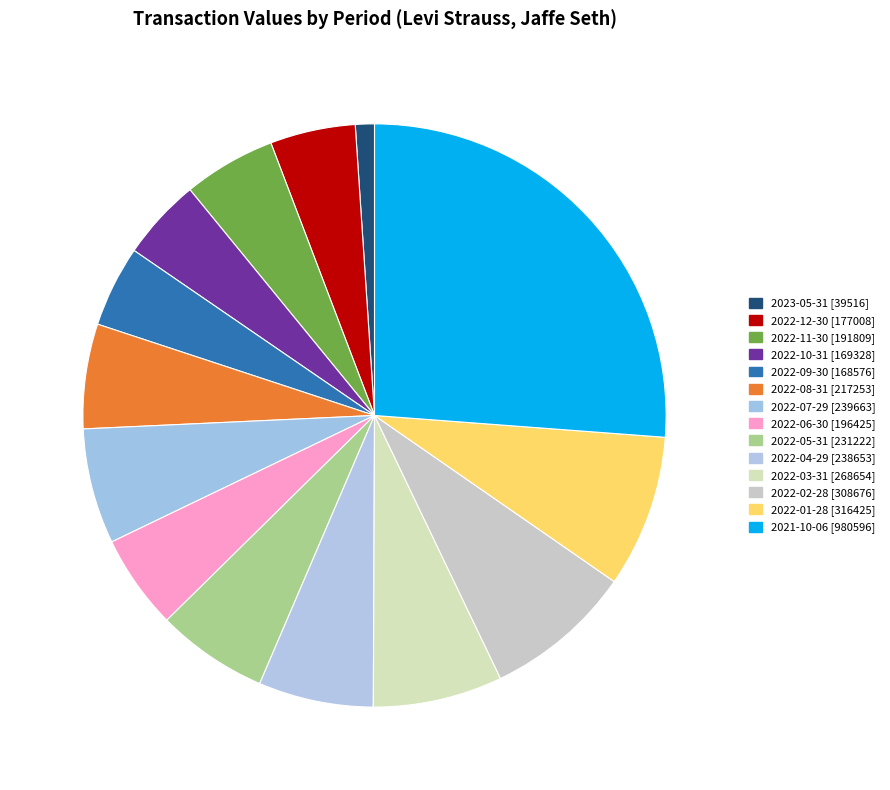

True or false: 2022-10-31 [169328] accounts for 5% of the total.

True